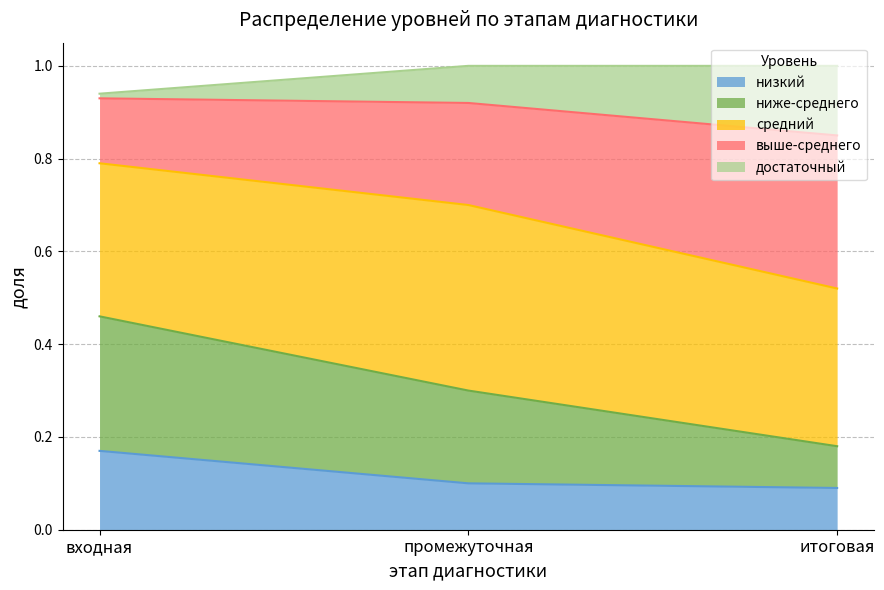

Which label corresponds to the smallest value in the chart?

итоговая